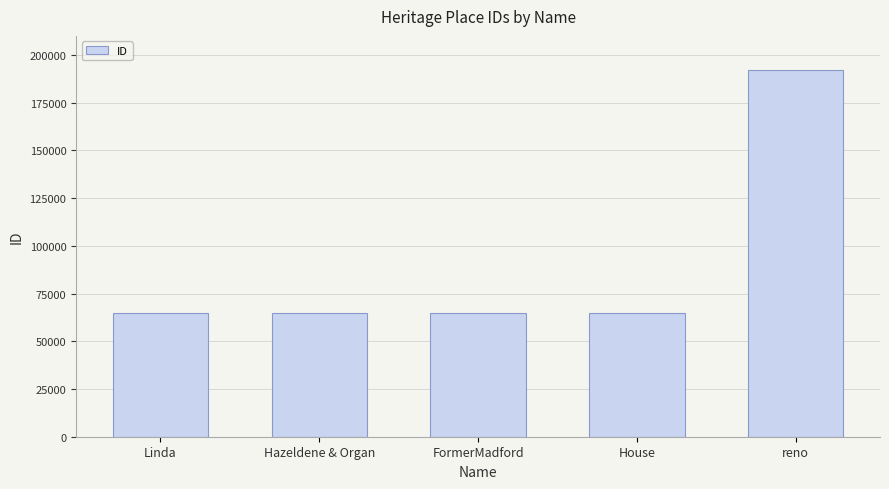

What is the sum of all values?

451669